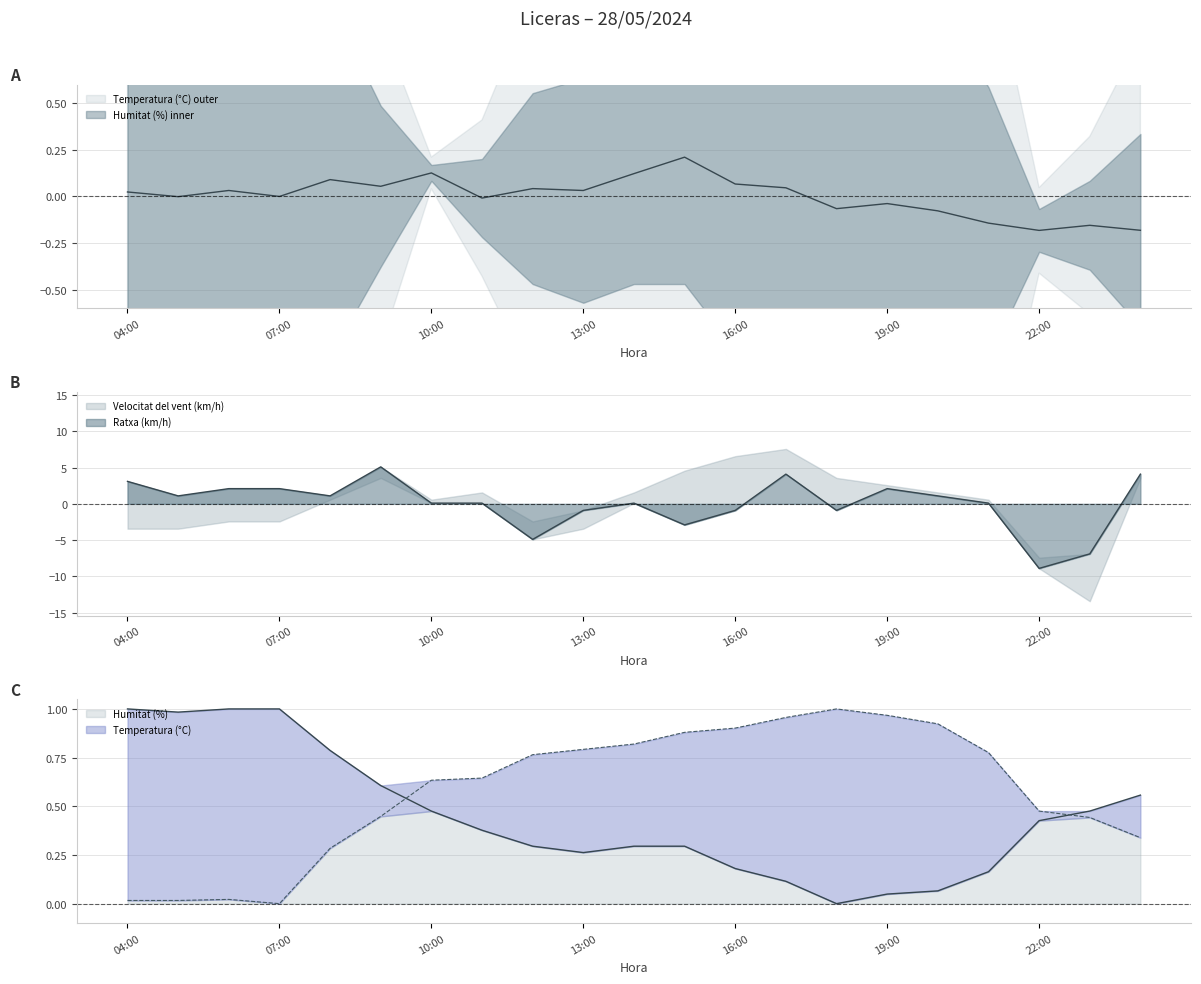

Where is the first local maximum for Temperatura (°C)?

06:00